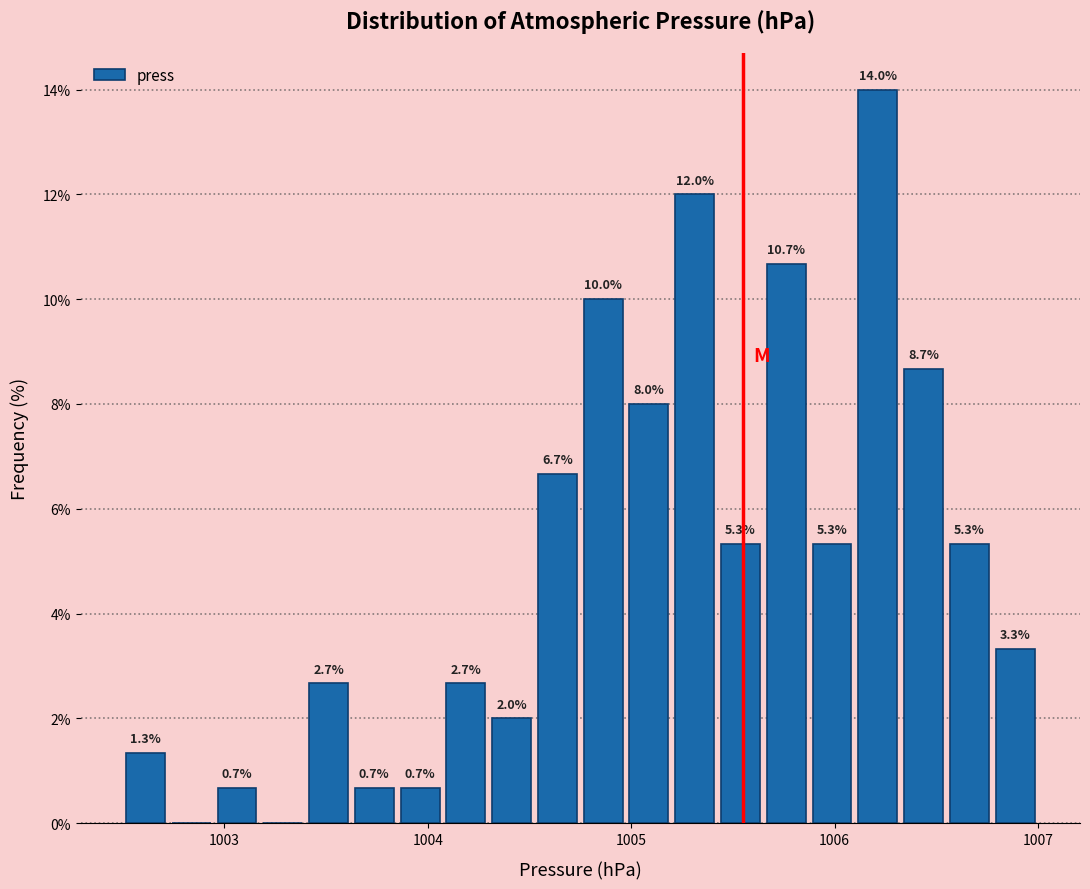

Around what value on the x-axis is the tallest bar? Give the approximate position of its centre, as read against the axis.

1006.2